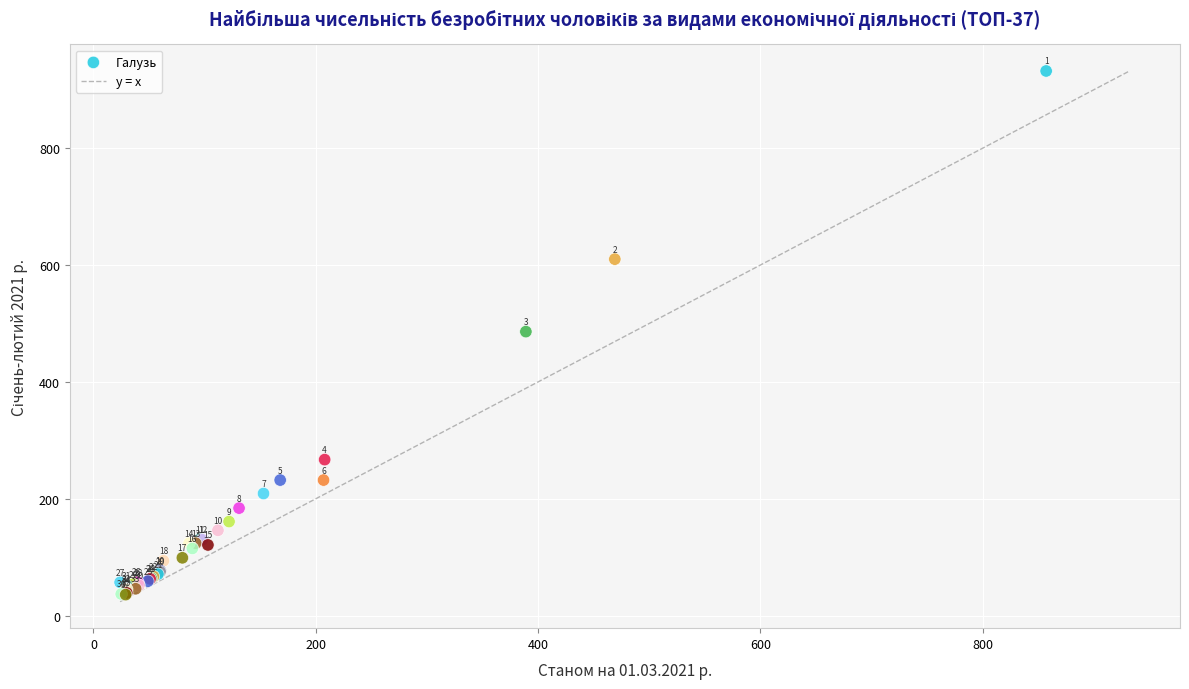

What Y value in the scatter plot is closest to 484?

486